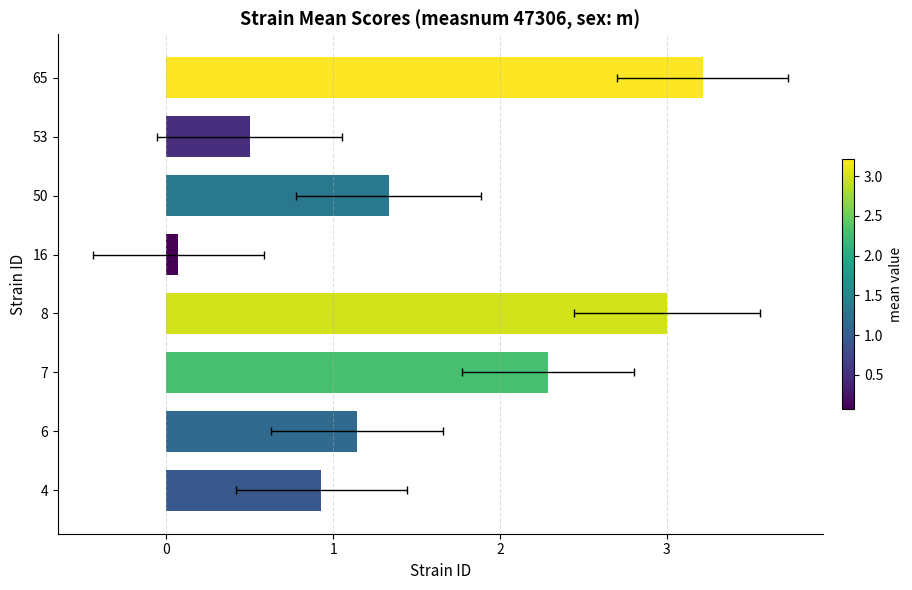

The chart shows a value of 4.6 at 65. True or false?

False